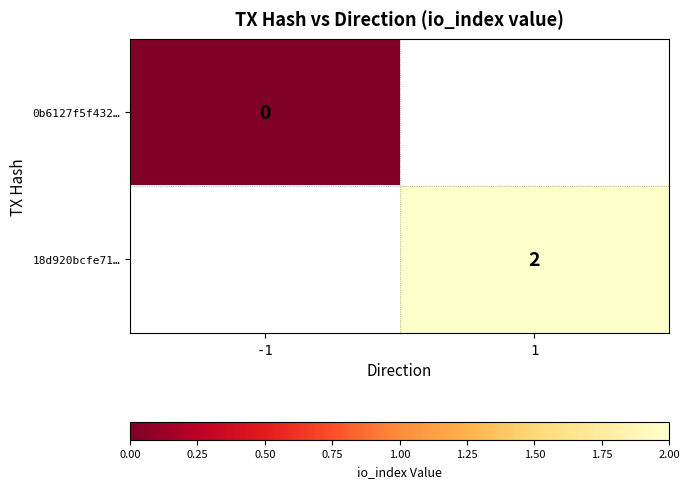

The 18d920bcfe71… series shows 1 at 1. True or false?

False